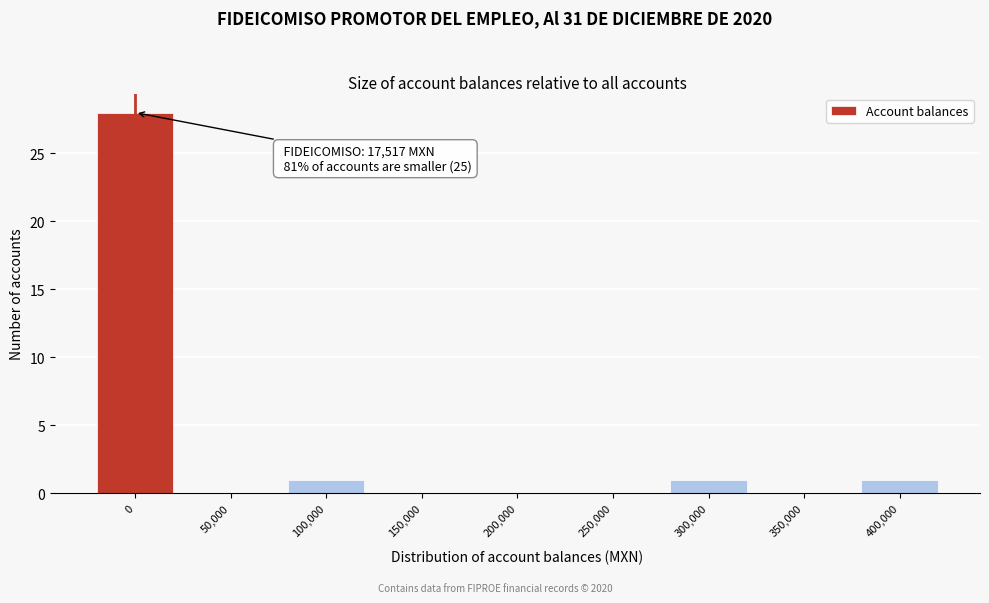

Reading right to left, list all the values displayed in this chart.

400,000=1	350,000=0	300,000=1	250,000=0	200,000=0	150,000=0	100,000=1	50,000=0	0=28